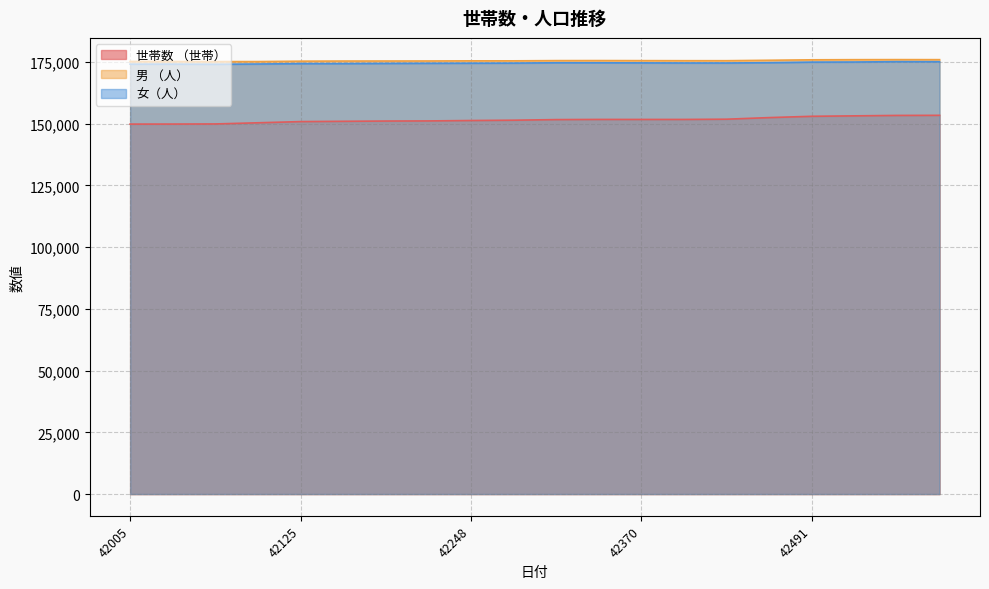

What value does the 男 （人） series have at 42248, to the nearest 100?

175500